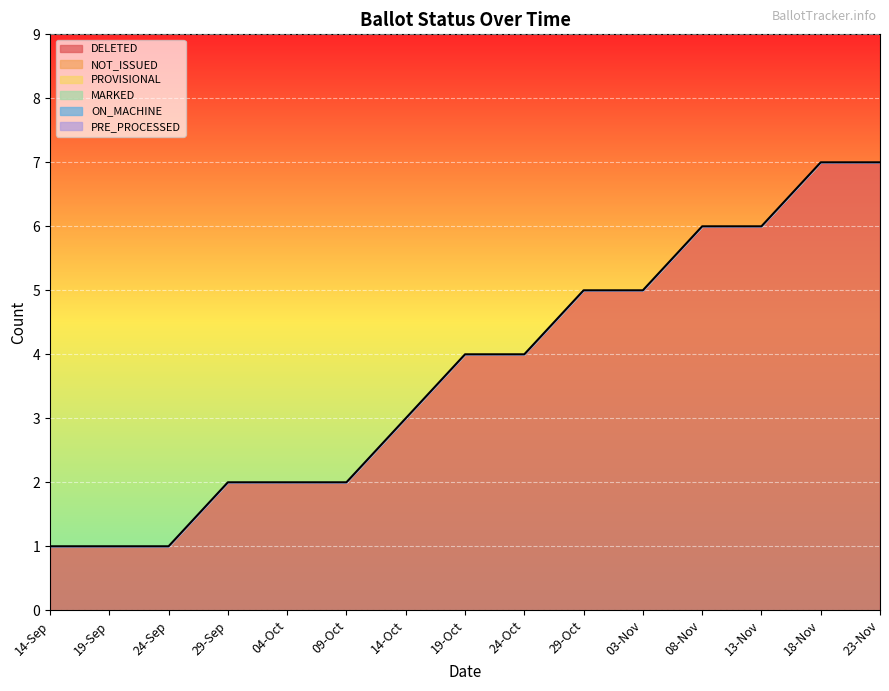

Rank the series at 09-Oct from highest to lowest value.

DELETED, NOT_ISSUED, PROVISIONAL, MARKED, ON_MACHINE, PRE_PROCESSED